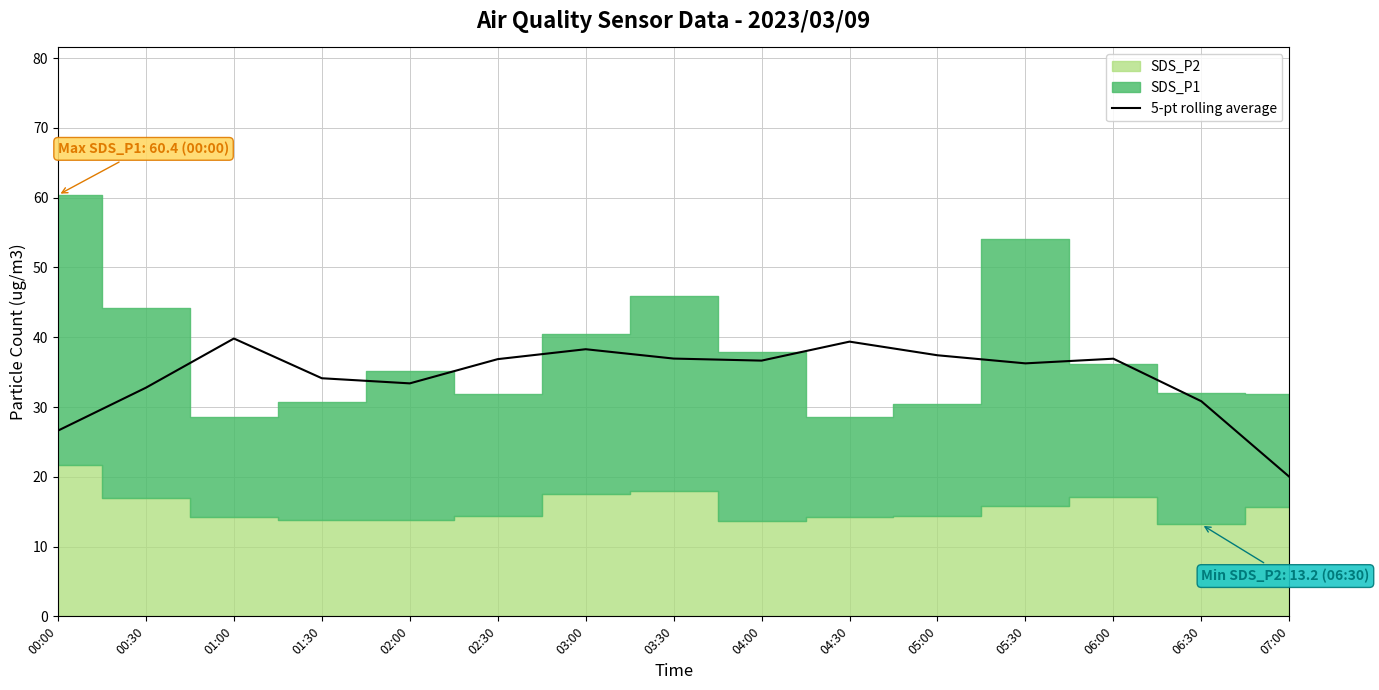

Does the chart display data point markers on the line(s)?

No